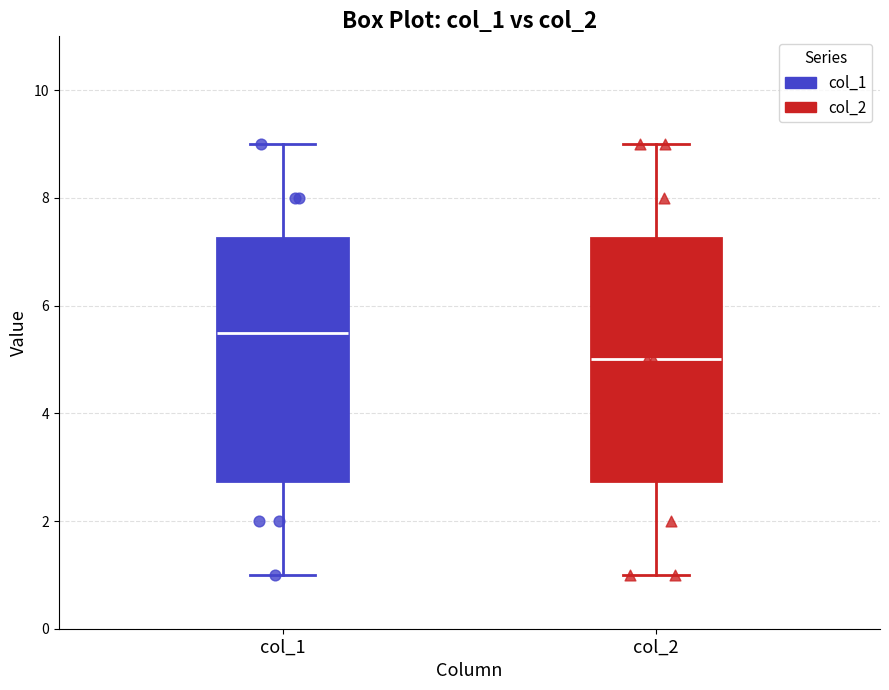

Where is the upper edge of the box for col_1 on the y-axis? The values are not printed on the chart, so give them approximately, as read against the axis.

7.2